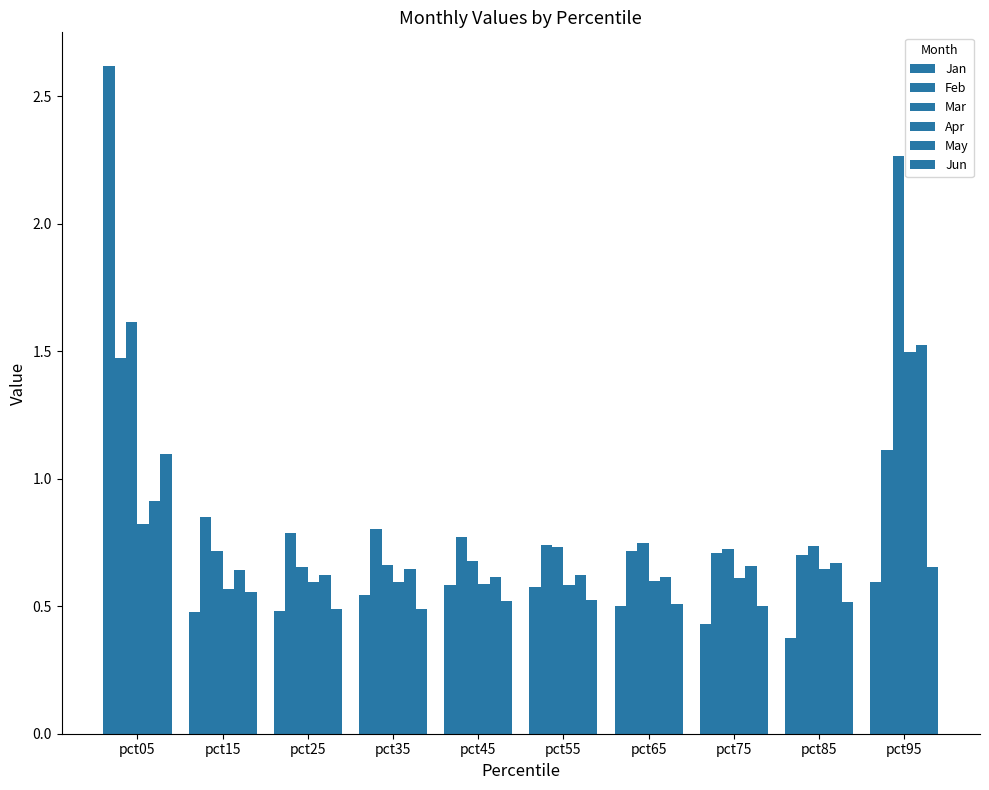

Which has a higher value, pct95 or pct25?

pct95